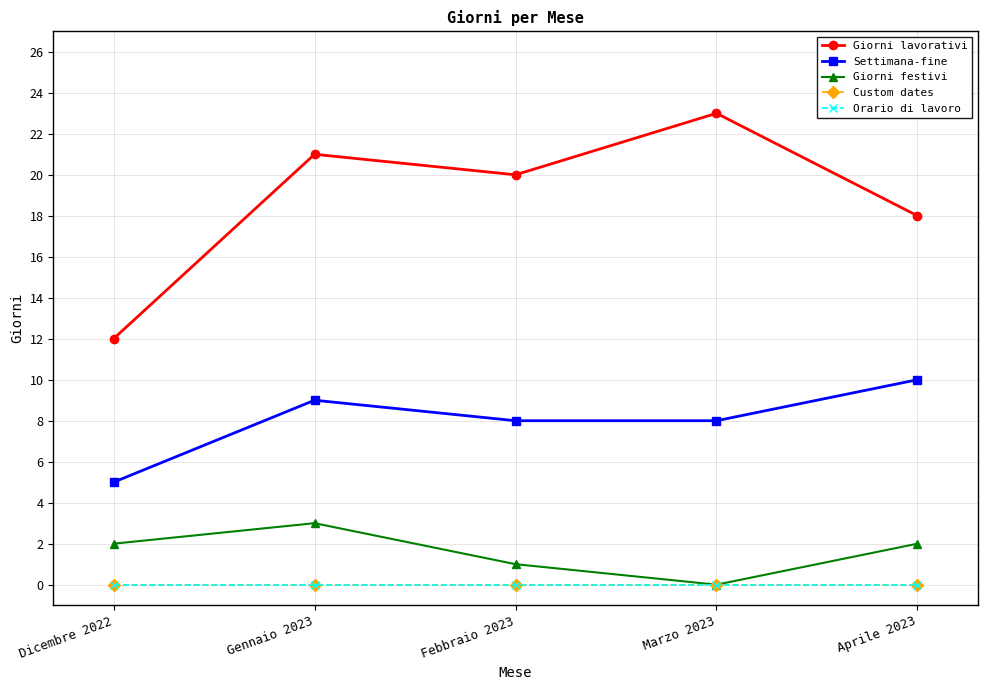

Reading left to right, list all the values displayed in this chart.

Giorni lavorativi: 12	21	20	23	18
Settimana-fine: 5	9	8	8	10
Giorni festivi: 2	3	1	0	2
Custom dates: 0	0	0	0	0
Orario di lavoro: 0	0	0	0	0